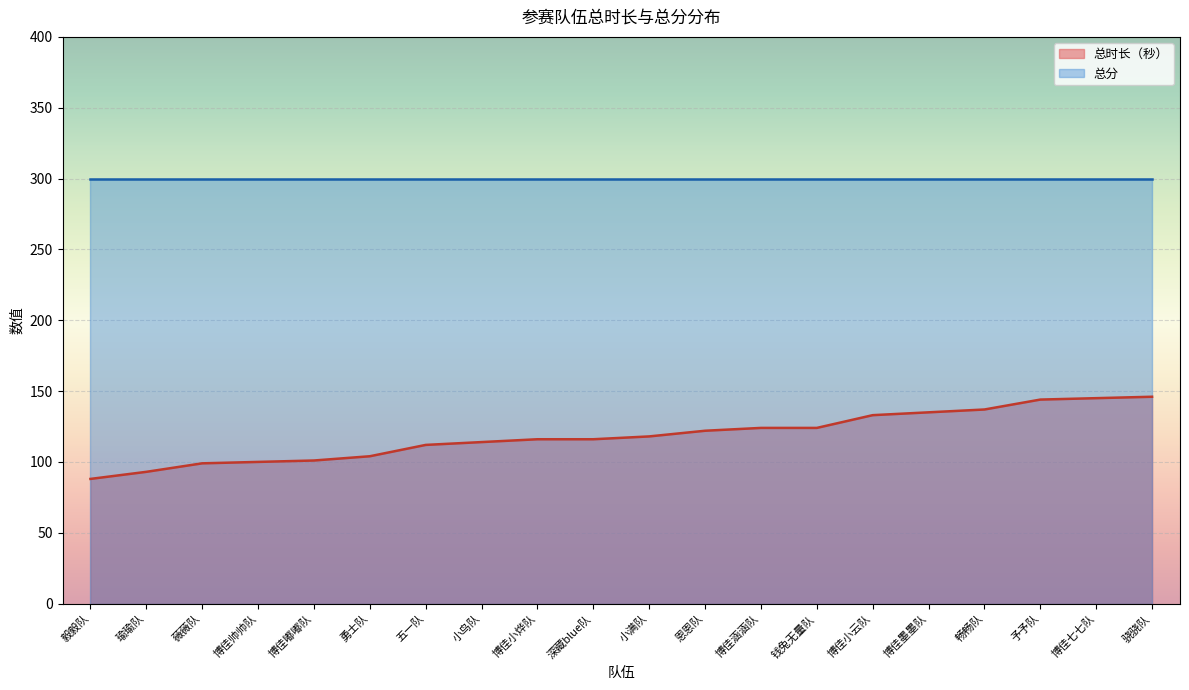

True or false: the data has more than 2 interior local peaks.

False